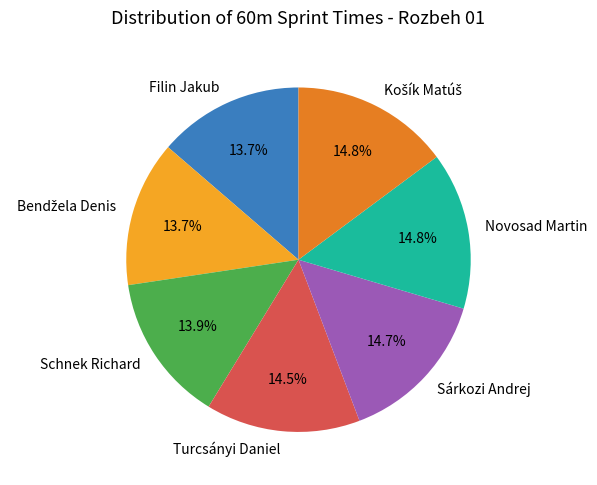

Between Schnek Richard and Turcsányi Daniel, which is larger?

Turcsányi Daniel